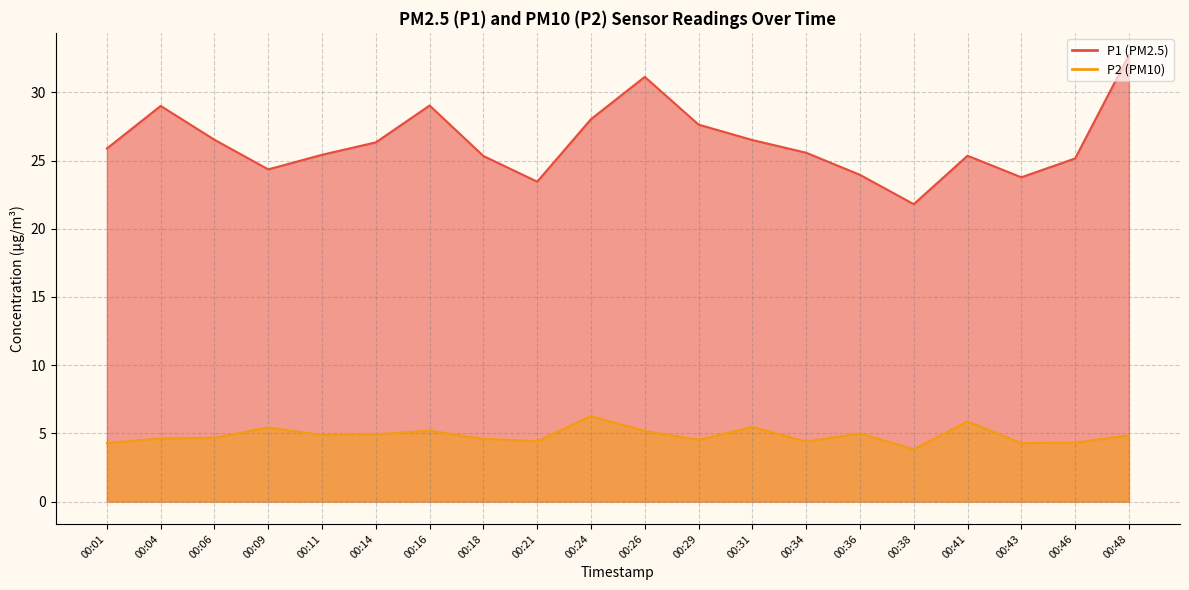

Which category has the lowest value in the P1 series?

00:38